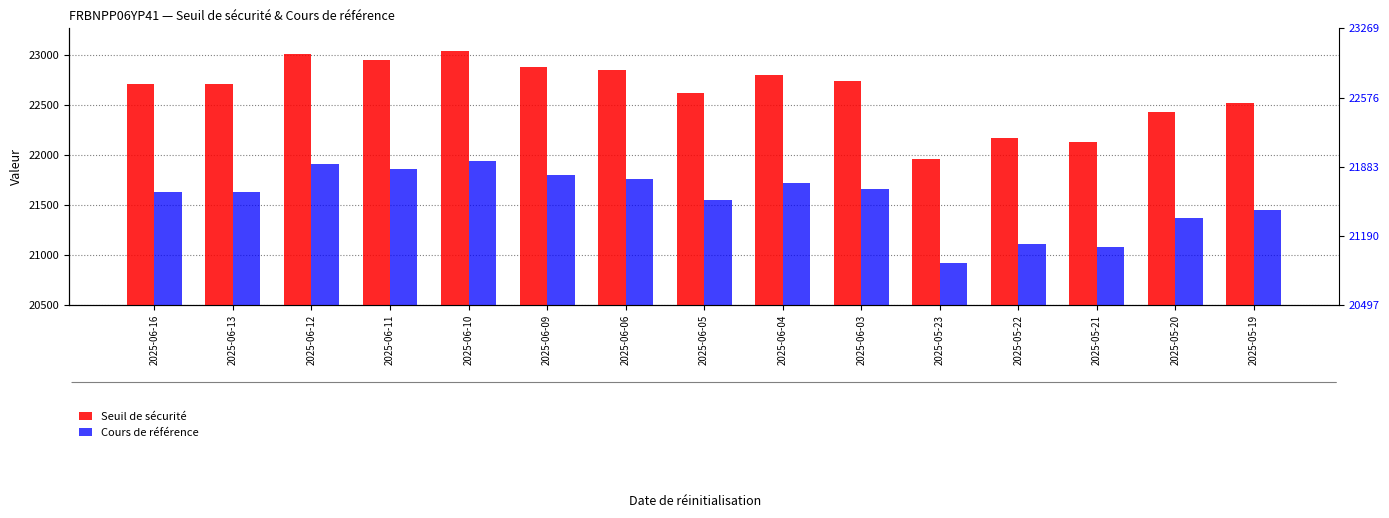

What is the sum of all Seuil de sécurité values?

339549.6